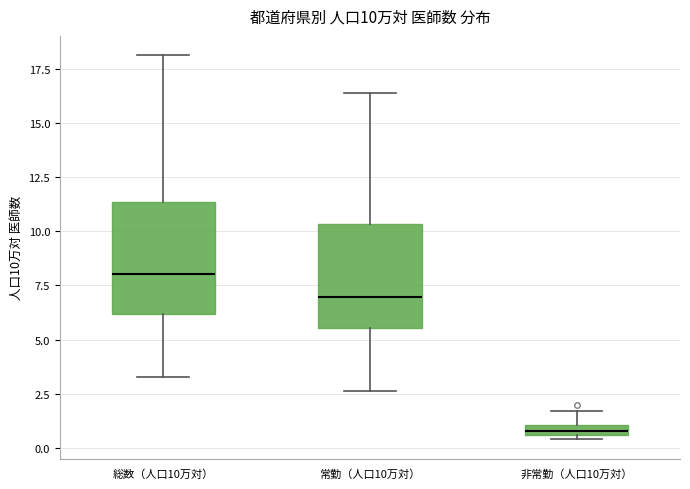

Which box's median line is the highest?

総数（人口10万対）